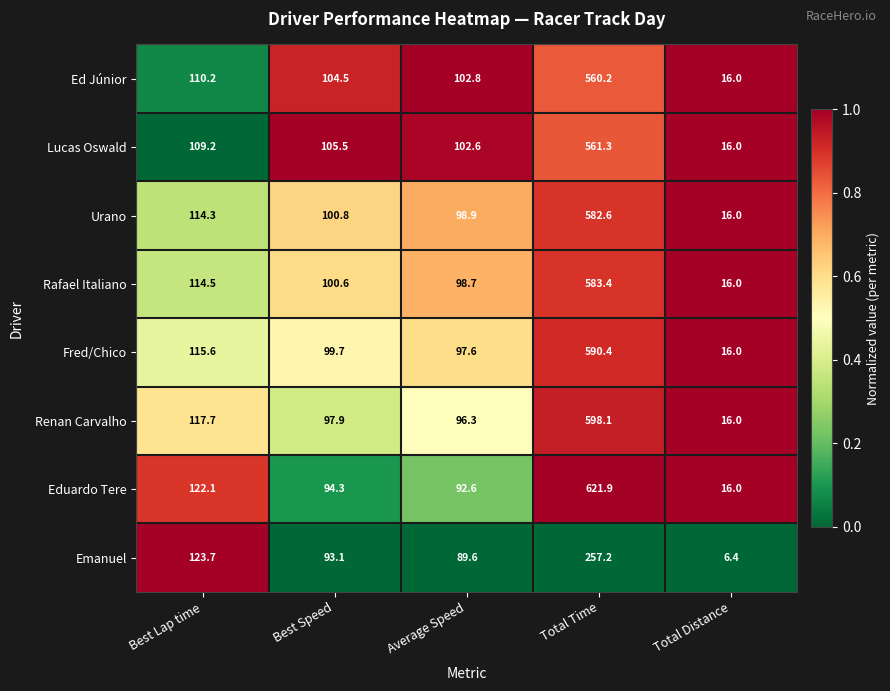

The value of Renan Carvalho at Total Time is 193.0. True or false?

False